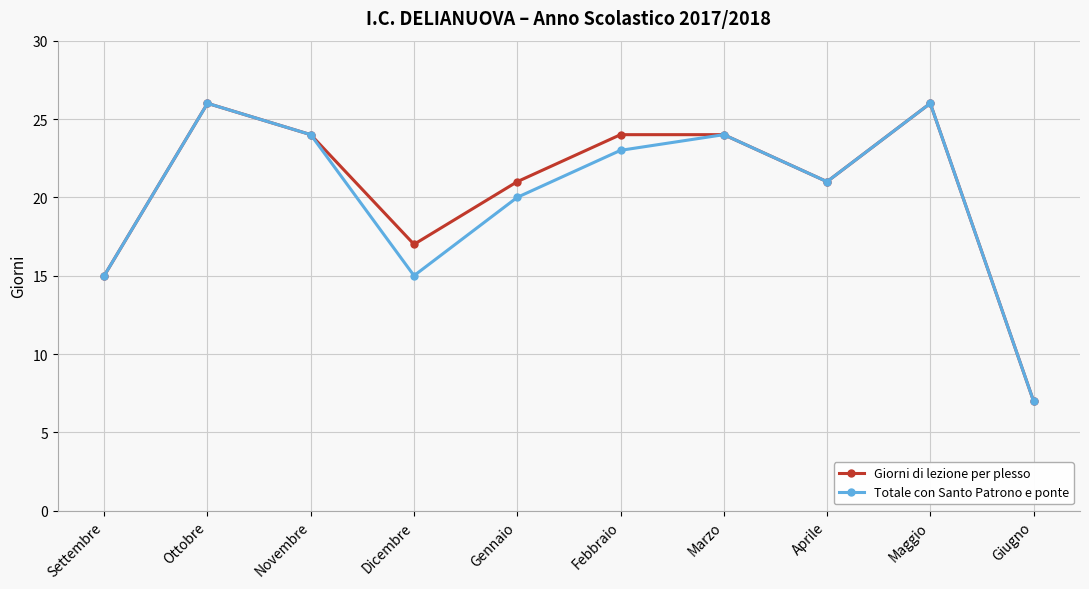

What position from the left is Marzo?

7